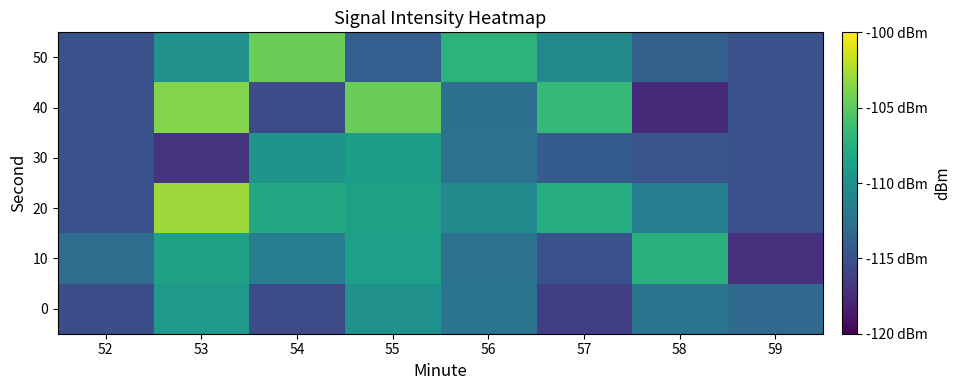

Reading right to left, list all the values displayed in this chart.

0: 59=-113.2	58=-112.3	57=-116.3	56=-112.3	55=-109.9	54=-115.4	53=-109.2	52=-115.3
10: 59=-117.2	58=-107.3	57=-115.0	56=-112.4	55=-108.7	54=-111.4	53=-108.6	52=-112.8
20: 59=-115.0	58=-111.4	57=-107.7	56=-110.5	55=-108.5	54=-107.9	53=-102.9	52=-115.0
30: 59=-115.0	58=-114.7	57=-114.2	56=-112.4	55=-108.8	54=-109.6	53=-117.0	52=-115.0
40: 59=-115.0	58=-117.6	57=-106.6	56=-112.5	55=-104.5	54=-115.4	53=-103.7	52=-115.0
50: 59=-115.0	58=-113.8	57=-110.5	56=-107.1	55=-114.0	54=-104.5	53=-109.9	52=-115.0